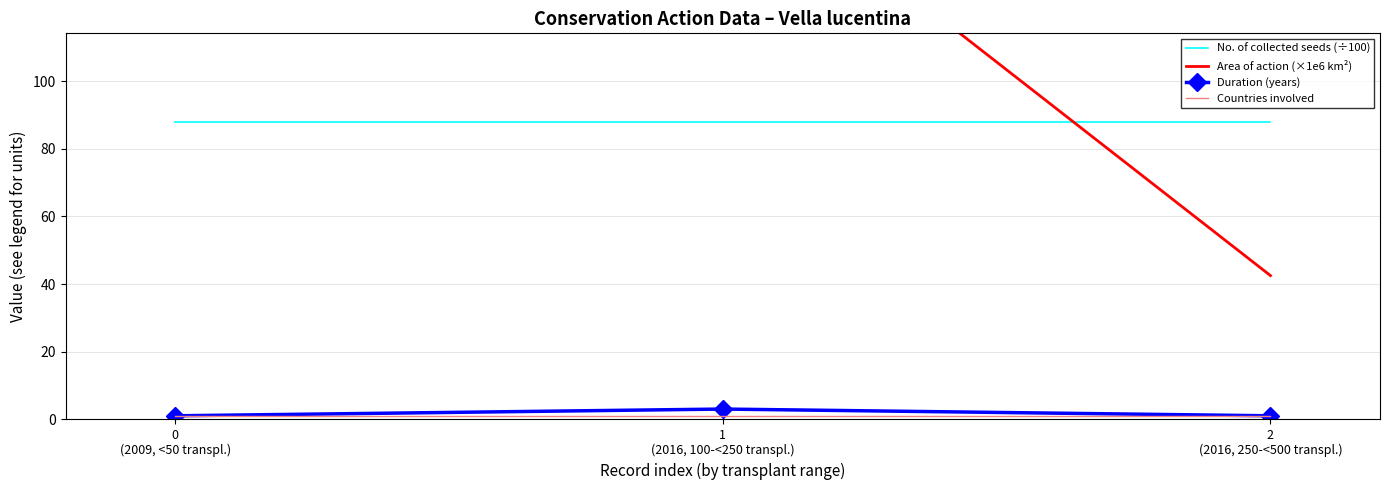

What are all the series names shown in the legend?

No. of collected seeds (÷100), Area of action (×1e6 km²), Duration (years), Countries involved